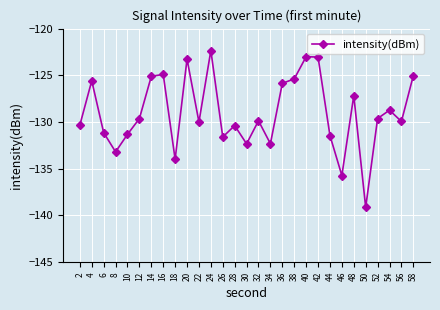

Is it true that the value at 26 is -131.6?

True